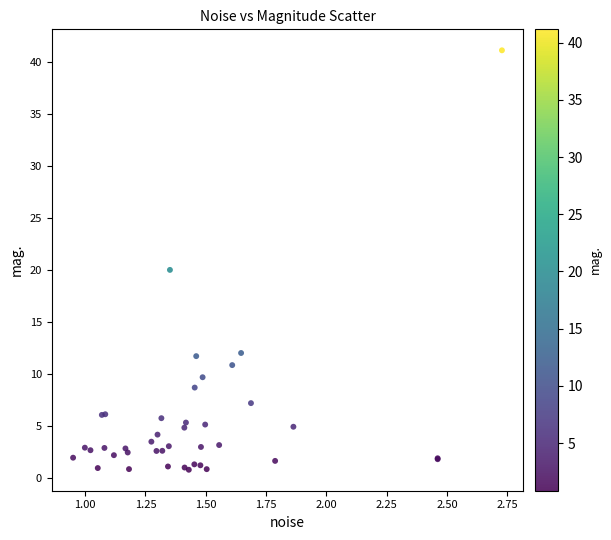

What Y value in the scatter plot is closest to 21?

20.1